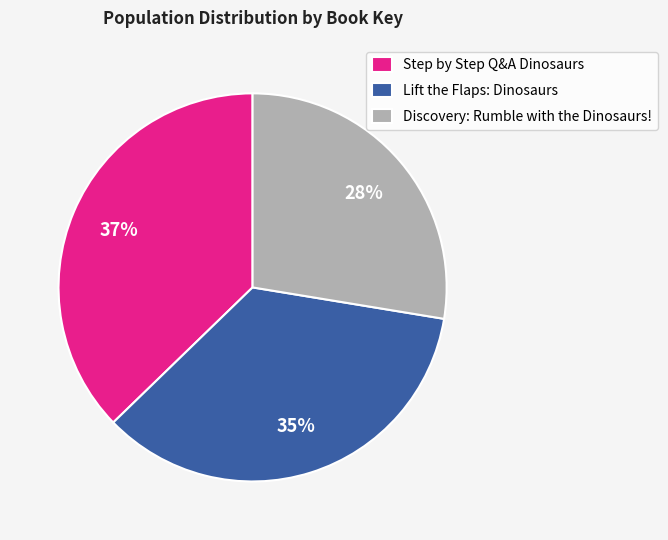

To the nearest percent, what is the combined percentage of Step by Step Q&A Dinosaurs and Lift the Flaps: Dinosaurs?

72%